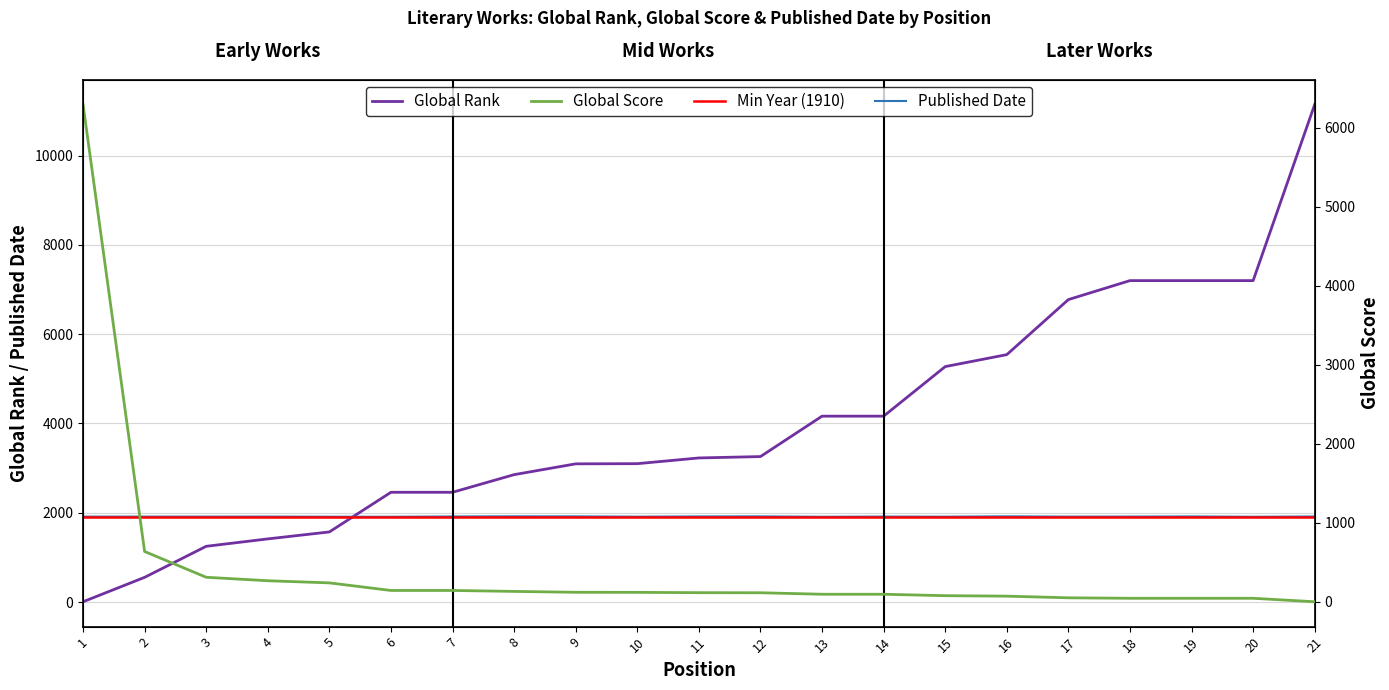

Which series has the largest total across all categories?

Global Rank